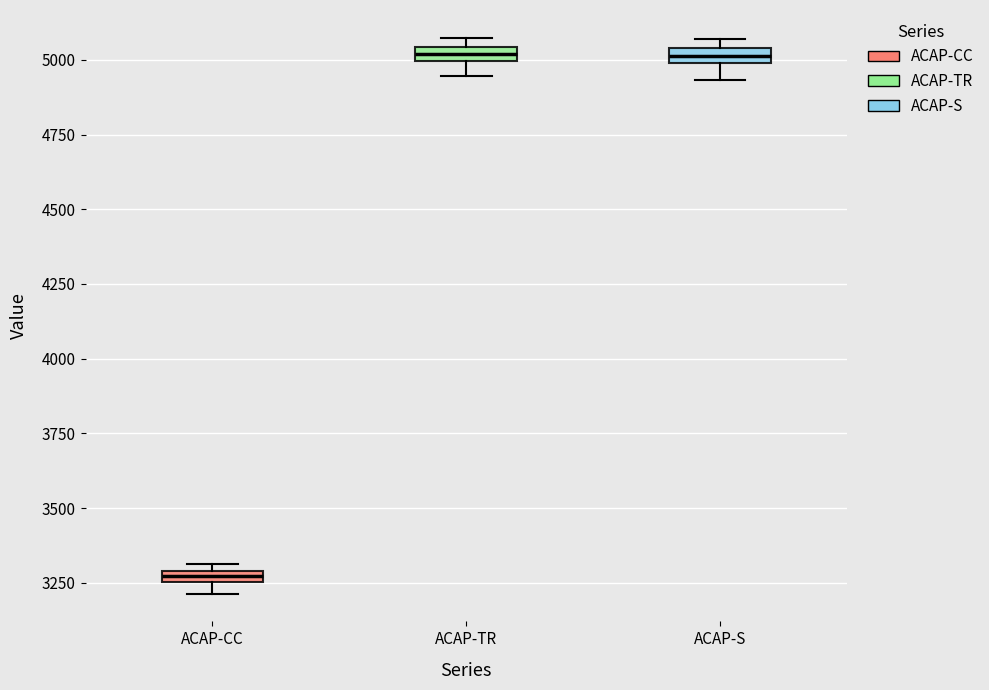

Which box's median line is the lowest?

ACAP-CC